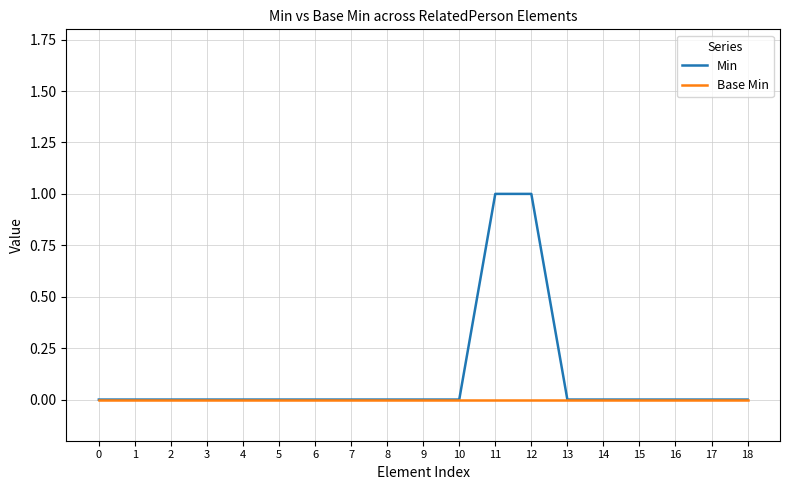

Which series has the largest range (max minus min)?

Min